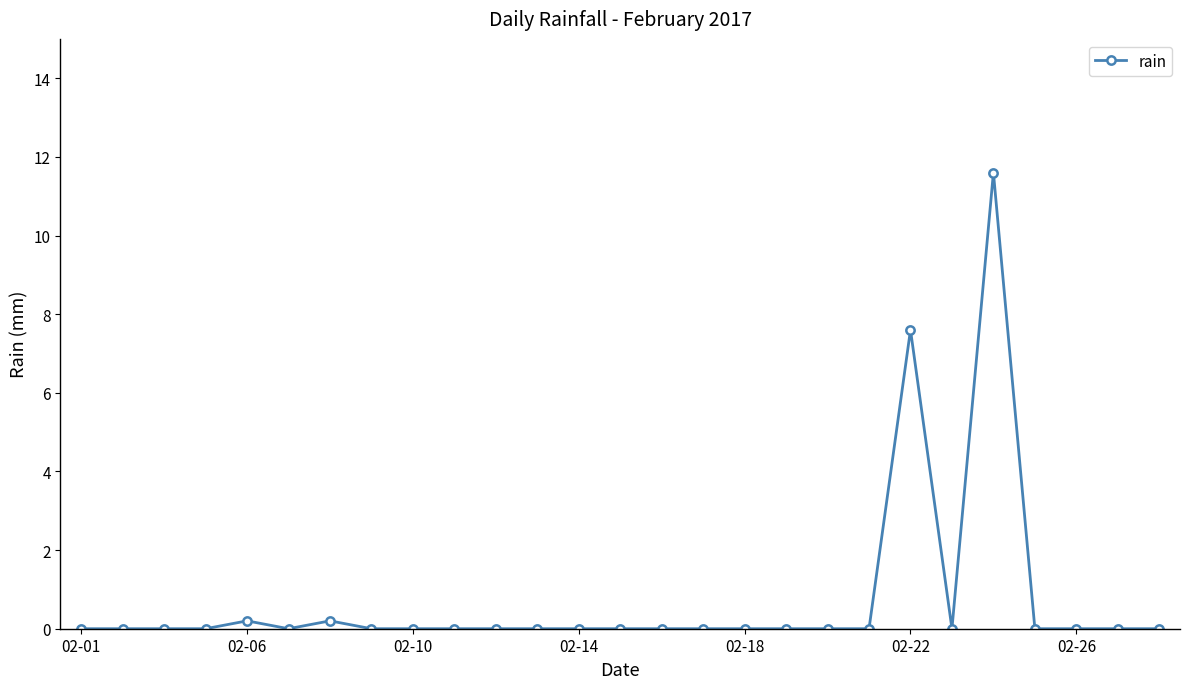

Reading right to left, what are all the values shown in this chart?

0.0	0.0	0.0	0.0	11.6	0.0	7.6	0.0	0.0	0.0	0.0	0.0	0.0	0.0	0.0	0.0	0.0	0.0	0.0	0.0	0.2	0.0	0.2	0.0	0.0	0.0	0.0